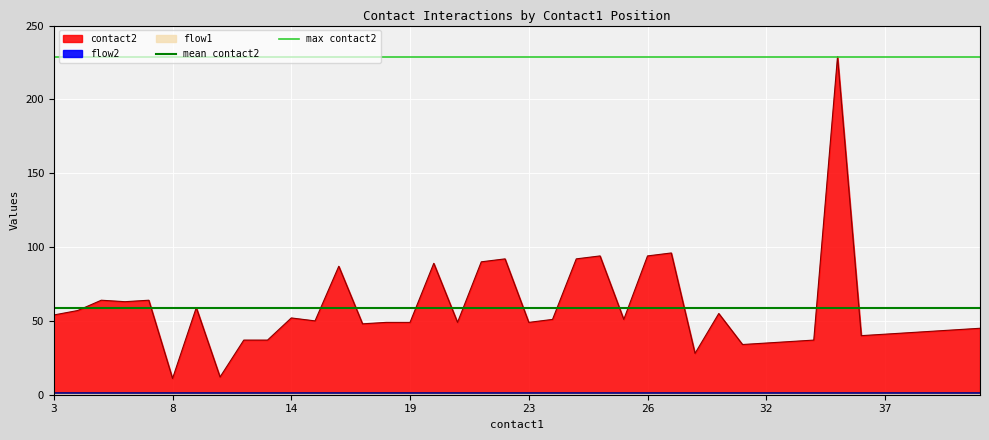

Is it true that max contact2 equals 62.9 at 33?

False